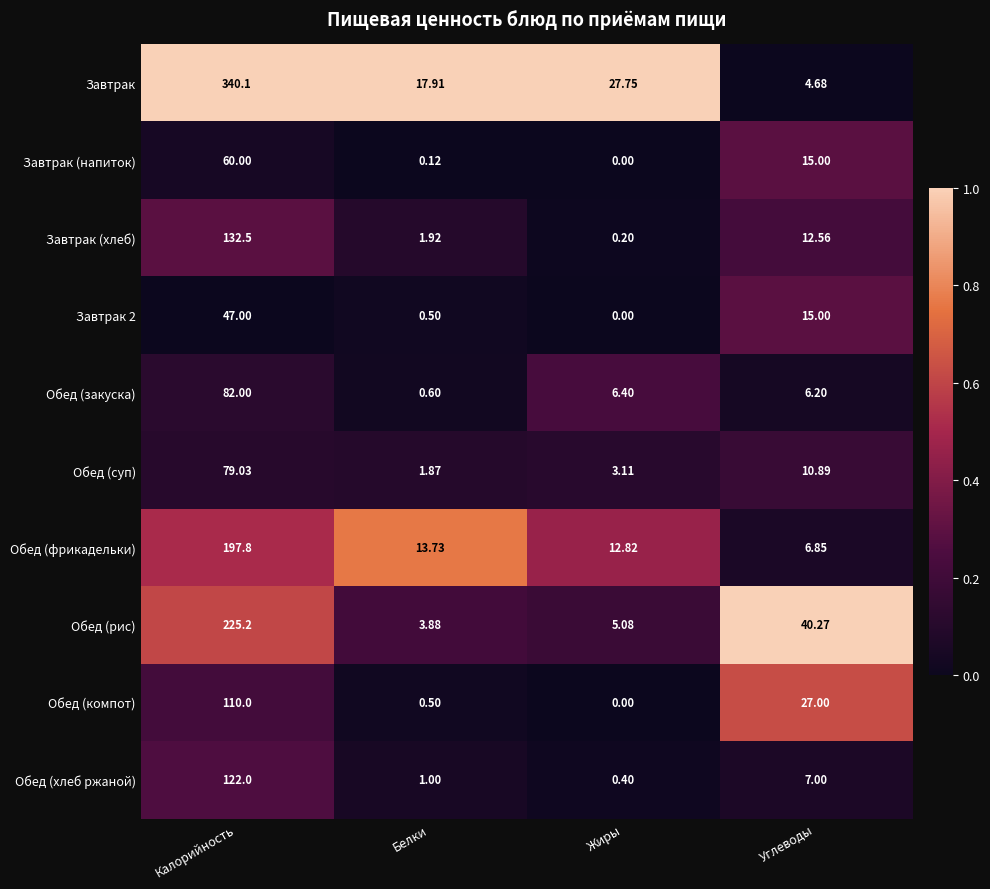

At which category is the sum across all series the highest?

Калорийность